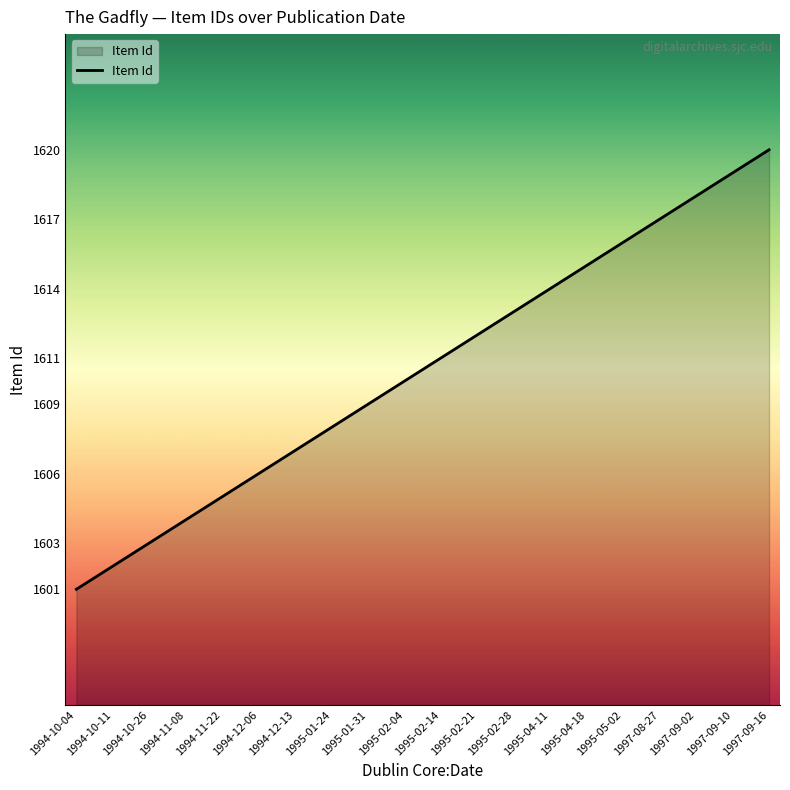

Is it true that the value at 1997-08-27 is 1617?

True